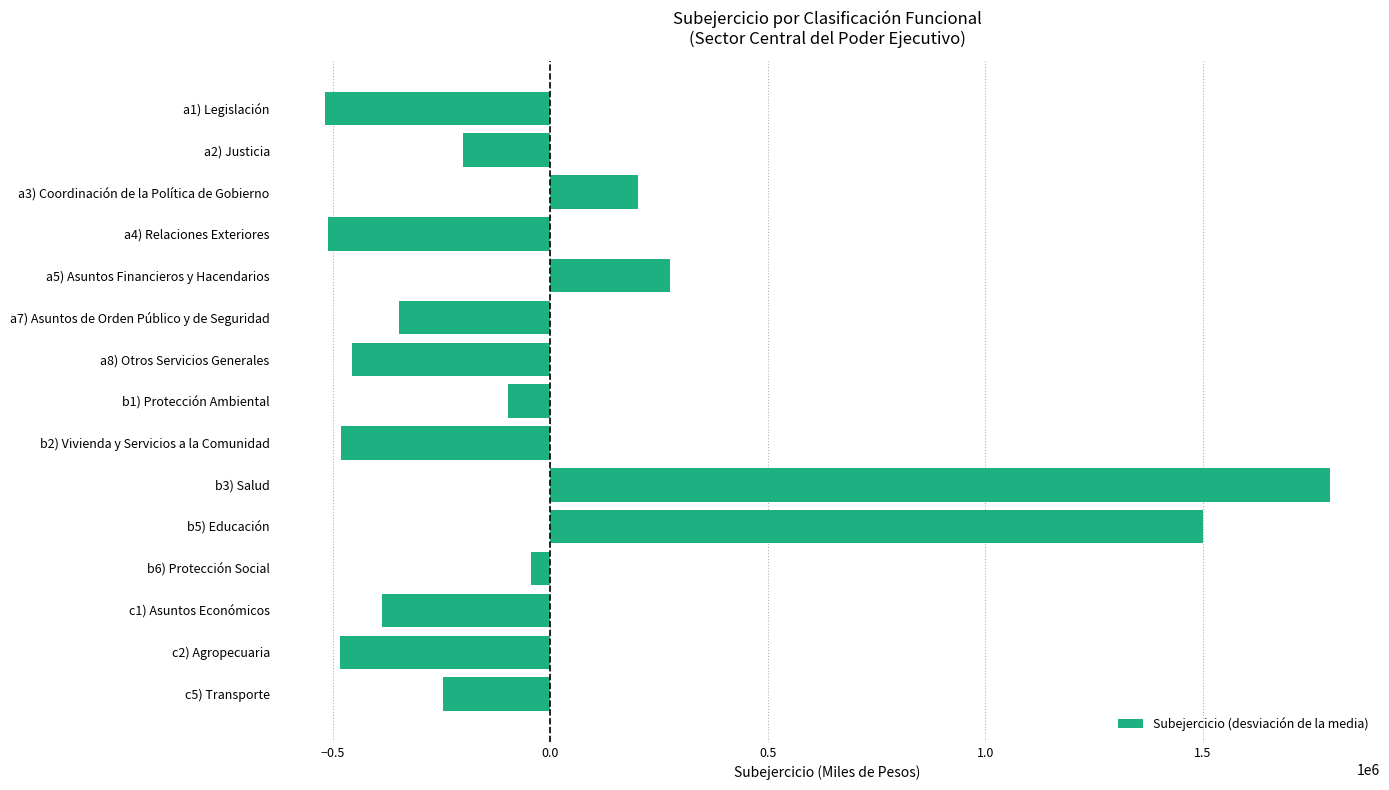

What is the difference between the values at a4) Relaciones Exteriores and a3) Coordinación de la Política de Gobierno?

711793.9